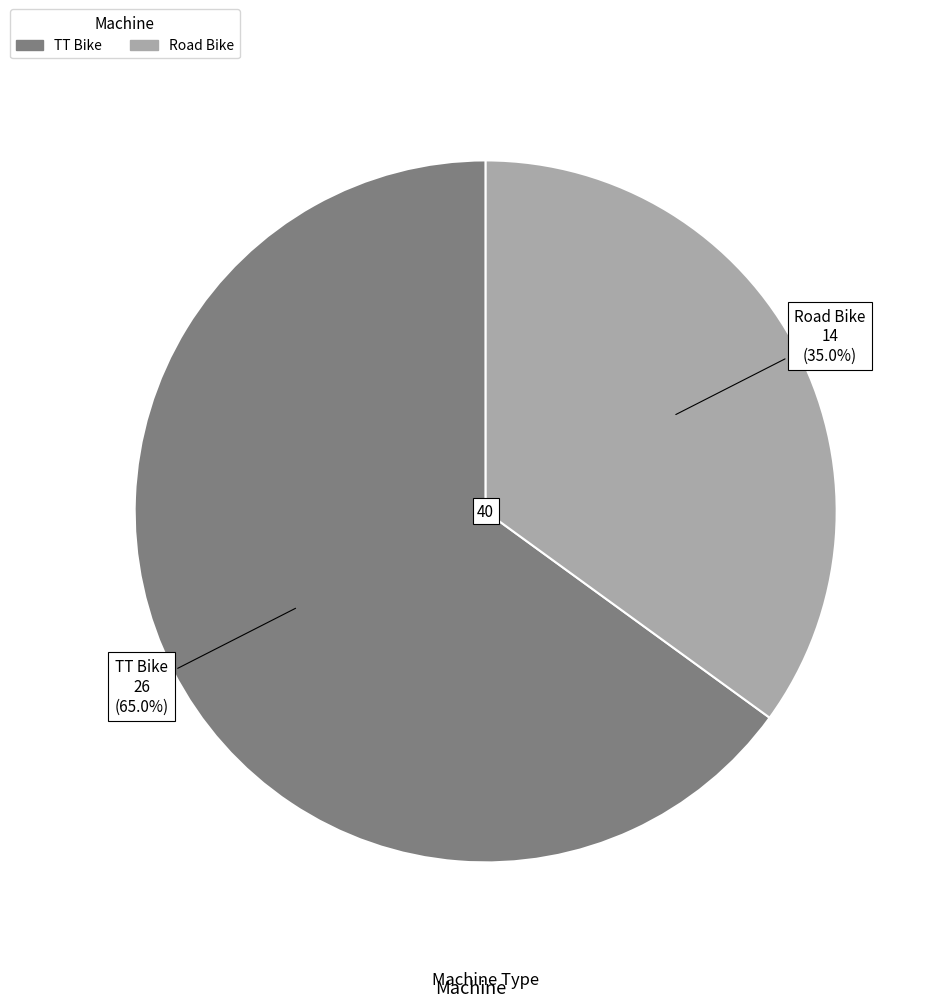

The TT Bike slice represents 65% of the pie. True or false?

True